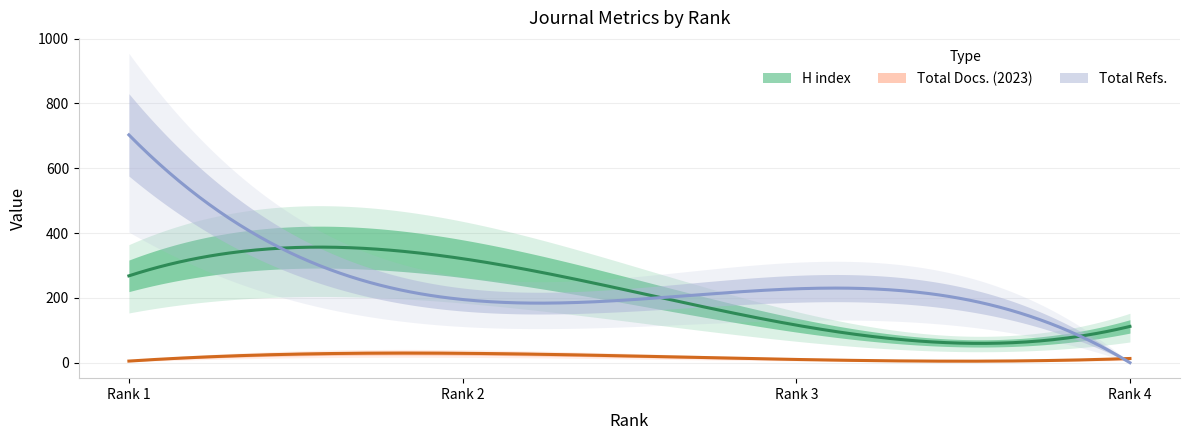

At which label does Total Docs. (2023) first exceed 13?

Rank 2